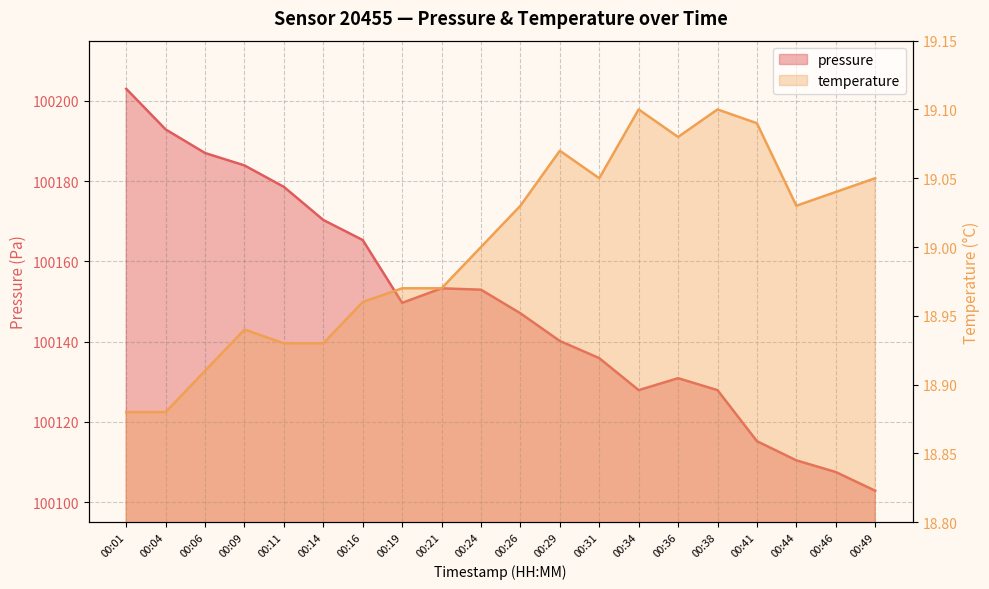

At which category does pressure reach its first local peak?

00:21